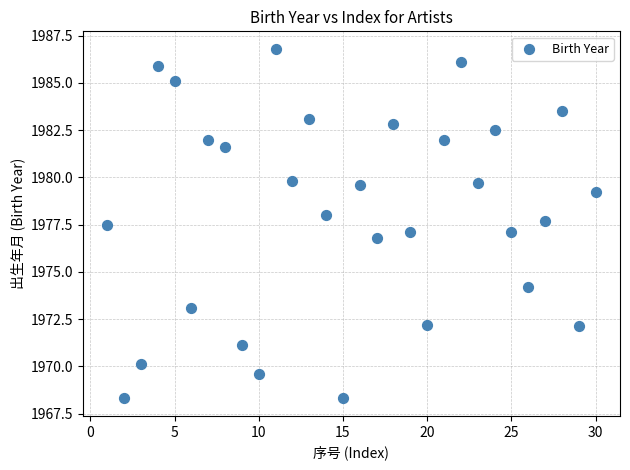

What is the range of X values (max minus min)?

29.0